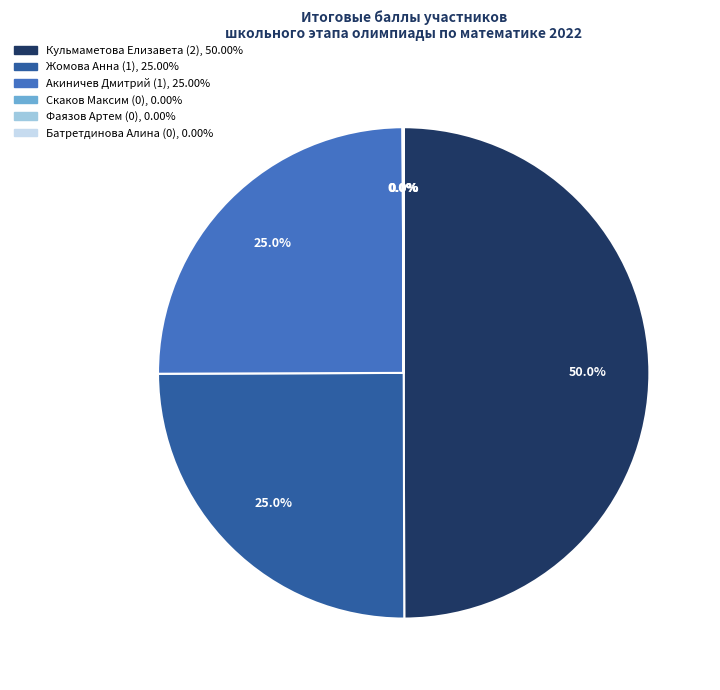

Which slice is the largest?

Кульмаметова Елизавета (2)